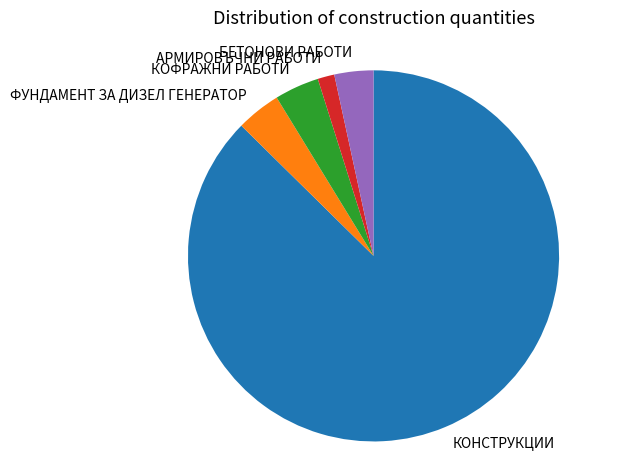

Between АРМИРОВЪЧНИ РАБОТИ and БЕТОНОВИ РАБОТИ, which is larger?

БЕТОНОВИ РАБОТИ